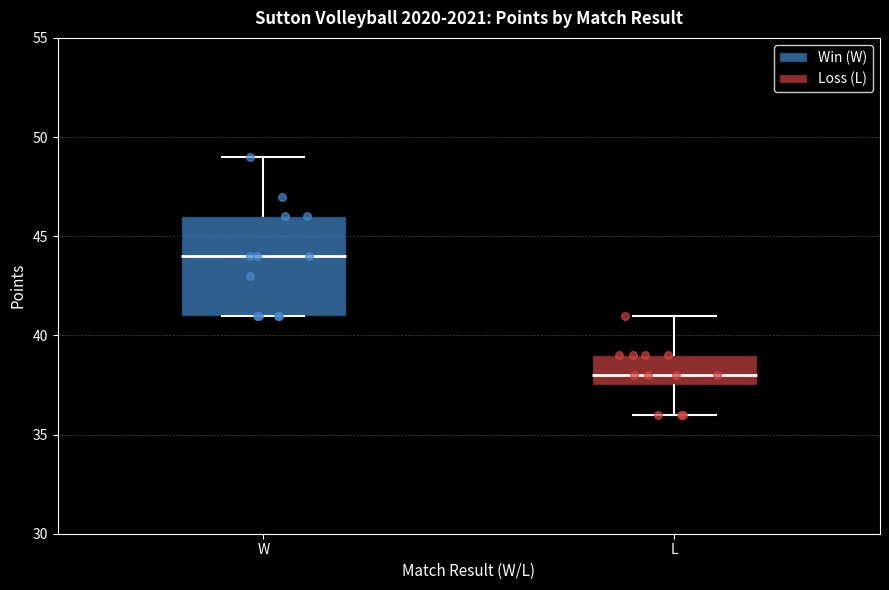

Reading left to right, transcribe this box plot: for each box, give where its median line is, the range the box spans, and where its two whiskers end, as read against the y-axis. The values are not printed on the chart, so give them approximately, as read against the axis.

W: median 44.0, box 41.0 to 46.0, whiskers 41.0 to 49.0
L: median 38.0, box 37.5 to 39.0, whiskers 36.0 to 41.0